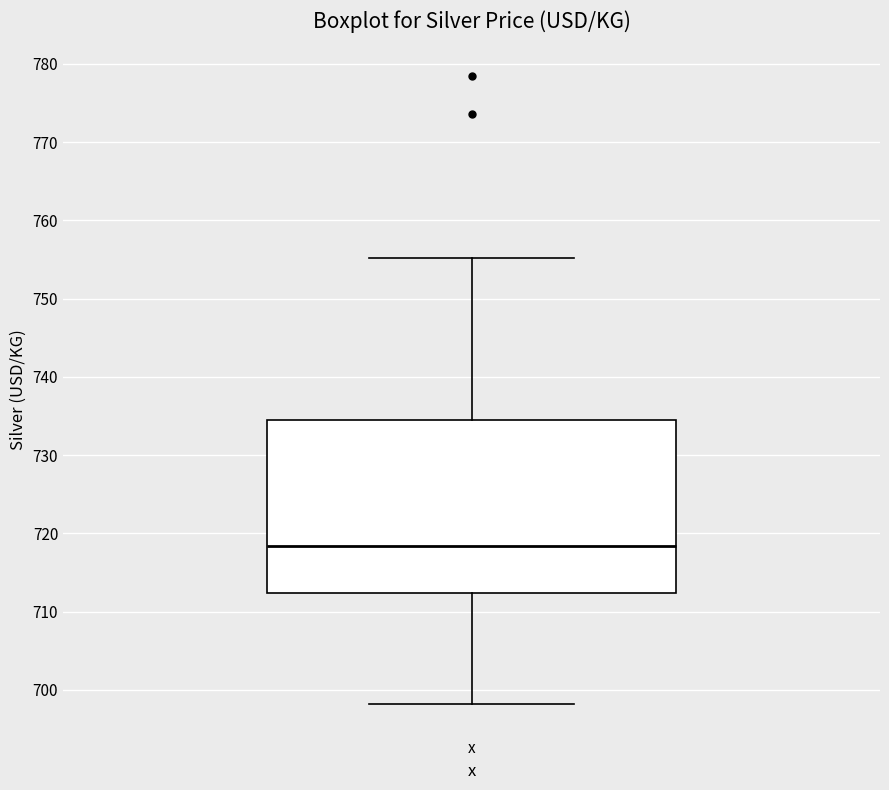

Read this box plot against the y-axis: the position of the median line, the range covered by the box, and the ends of both whiskers. The values are not printed on the chart, so give them approximately, as read against the axis.

median 718, box 712 to 735, whiskers 698 to 755